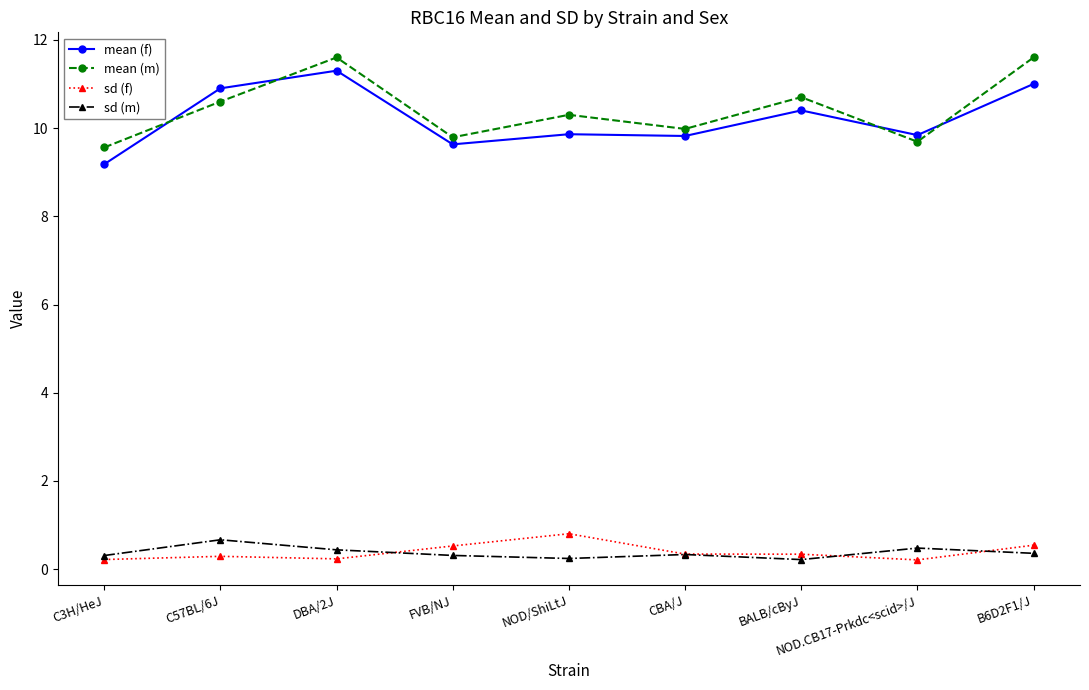

What is the maximum value for sd (f)?

0.8